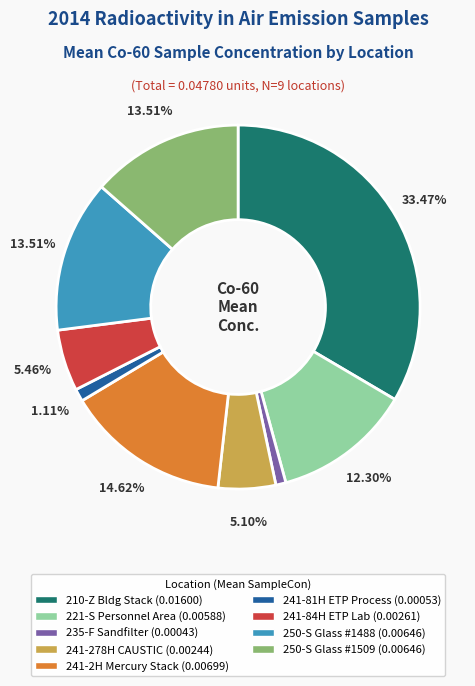

Do 210-Z Bldg Stack (0.01600) and 235-F Sandfilter (0.00043) together represent more than half of the pie?

No